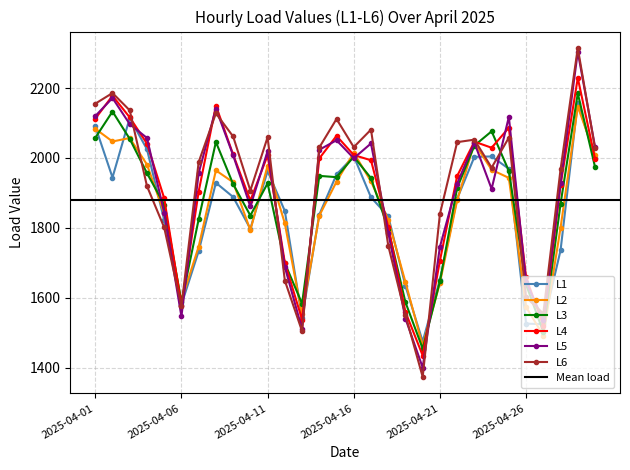

Which category has the highest value across all series?

2025-04-29